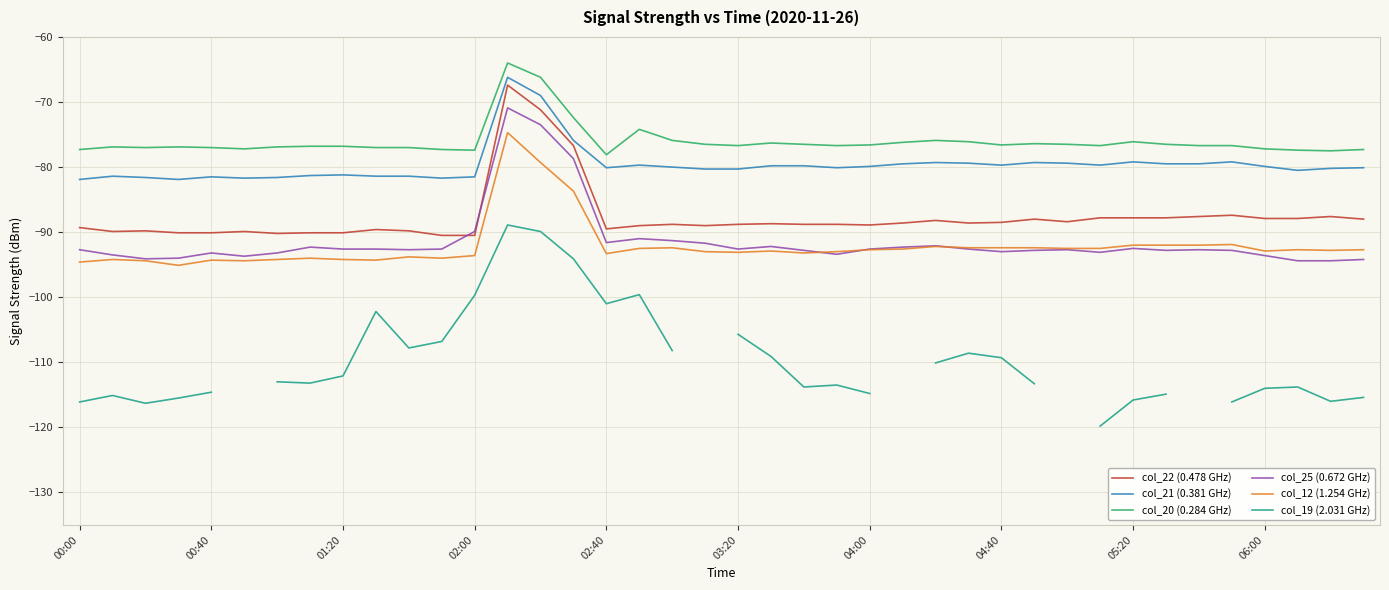

What value does the col_21 (0.381 GHz) series have at 05:20?

-79.2